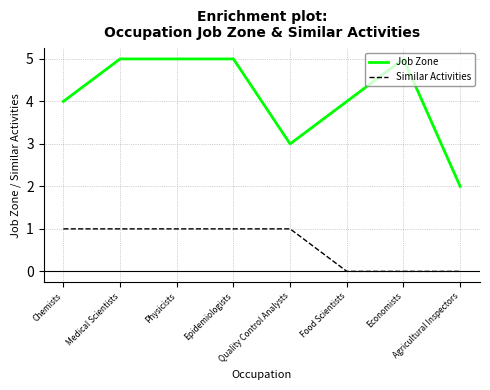

What are all the series names shown in the legend?

Job Zone, Similar Activities